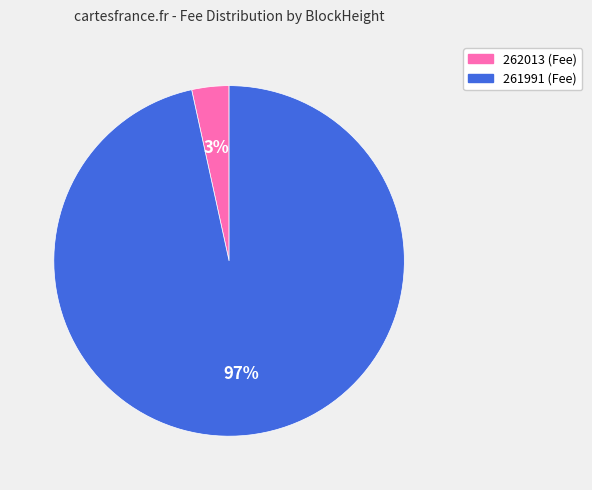

Count the number of slices in the pie.

2